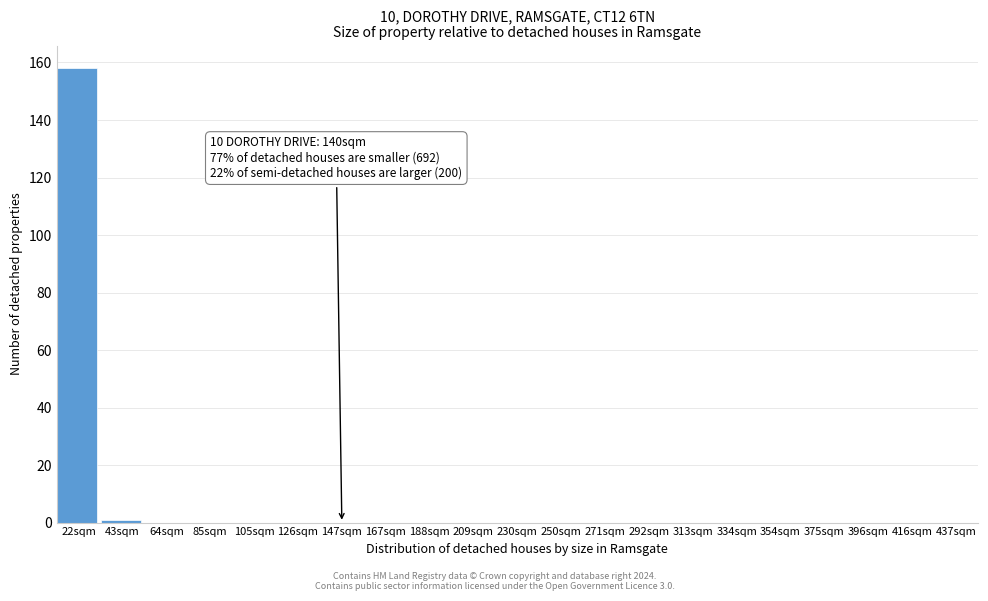

Reading left to right, list all the values displayed in this chart.

22sqm=158	43sqm=1	64sqm=0	85sqm=0	105sqm=0	126sqm=0	147sqm=0	167sqm=0	188sqm=0	209sqm=0	230sqm=0	250sqm=0	271sqm=0	292sqm=0	313sqm=0	334sqm=0	354sqm=0	375sqm=0	396sqm=0	416sqm=0	437sqm=0